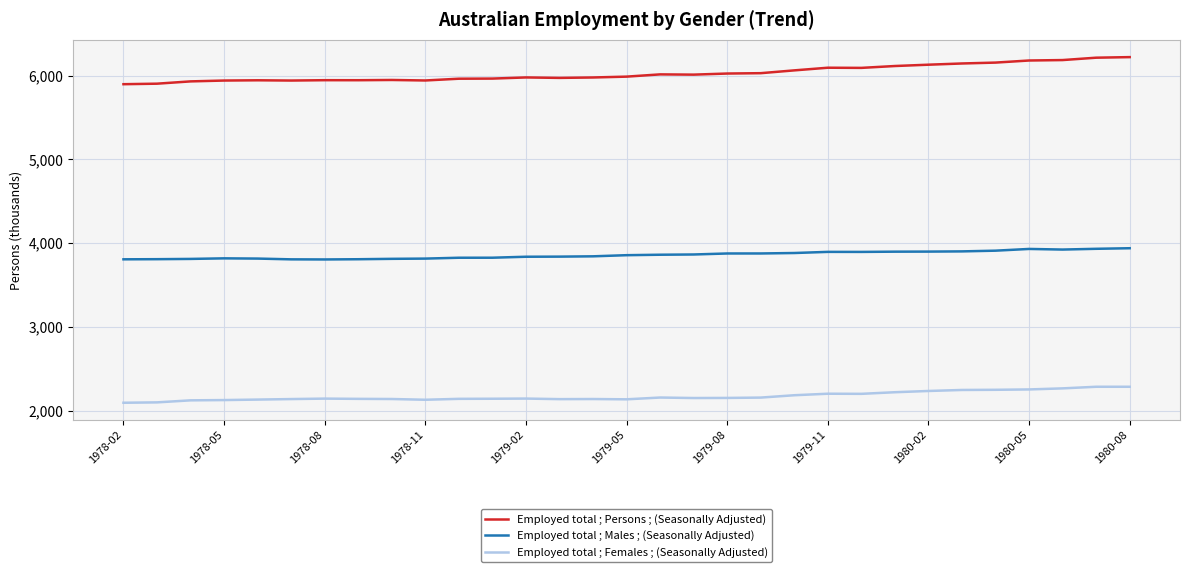

At how many categories does at least one series exceed 3169?

31